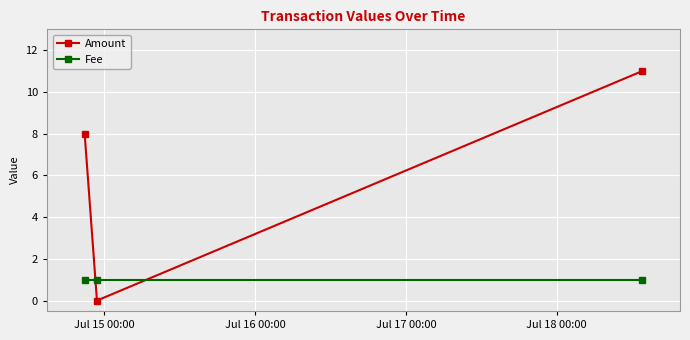

What is the value of the Amount point at the 3rd from the left?

11